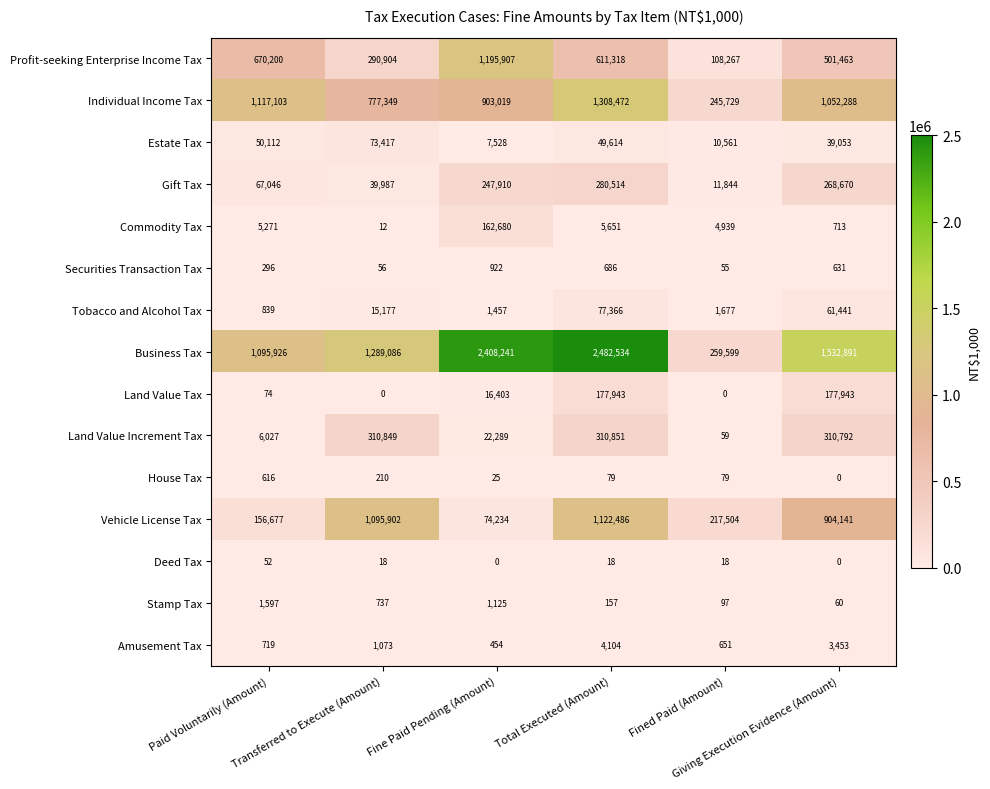

How many series are shown in this chart?

15